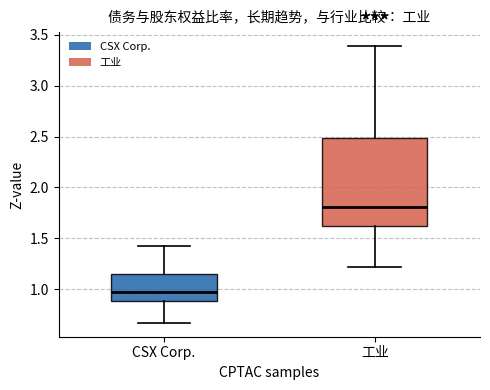

Which box has the lowest median line?

CSX Corp.